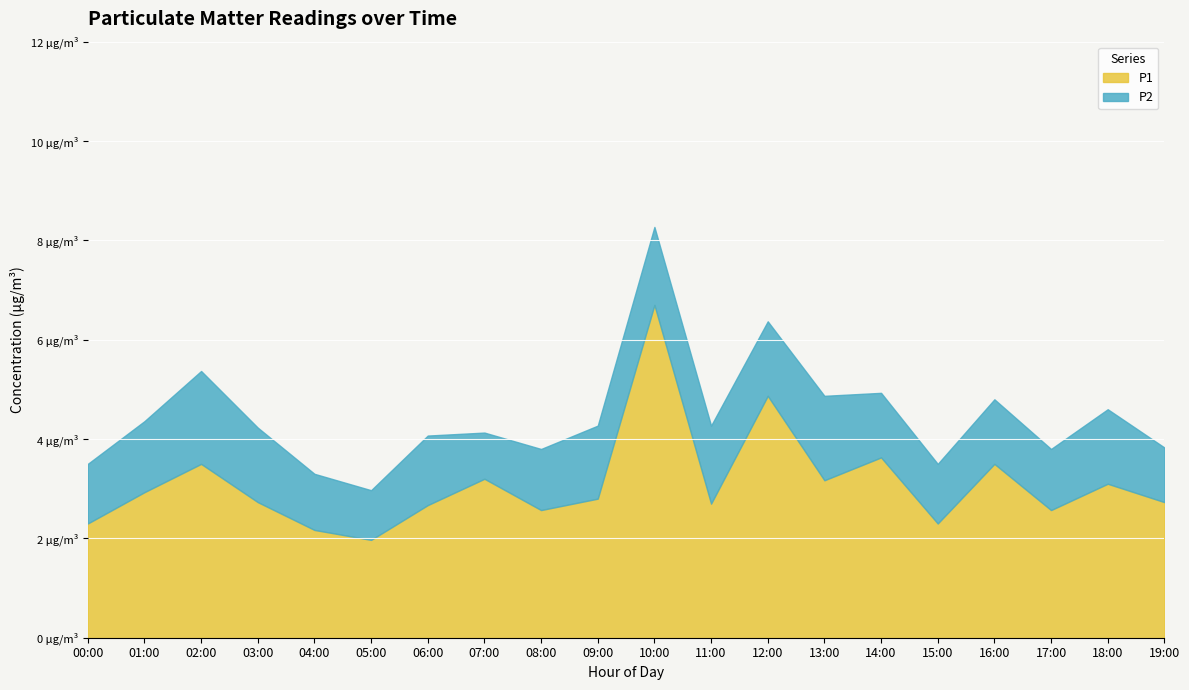

True or false: P1 and P2 cross at least once.

False